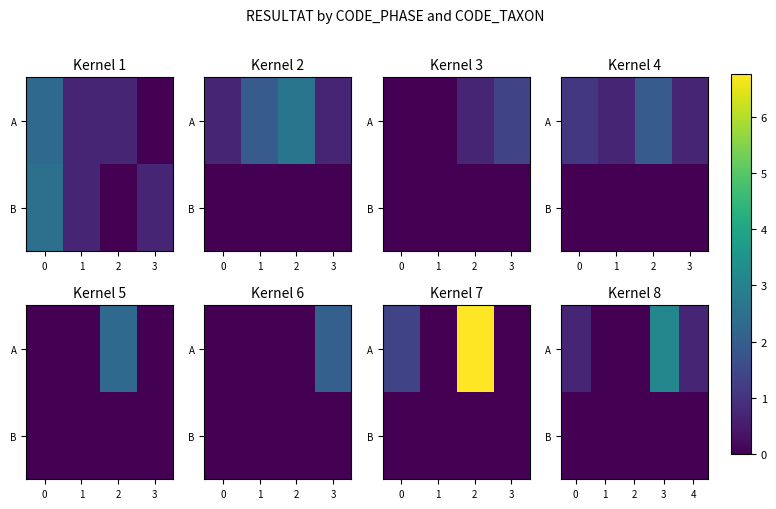

List the labels in order of A value, smallest first.

1, 2, 0, 4, 3